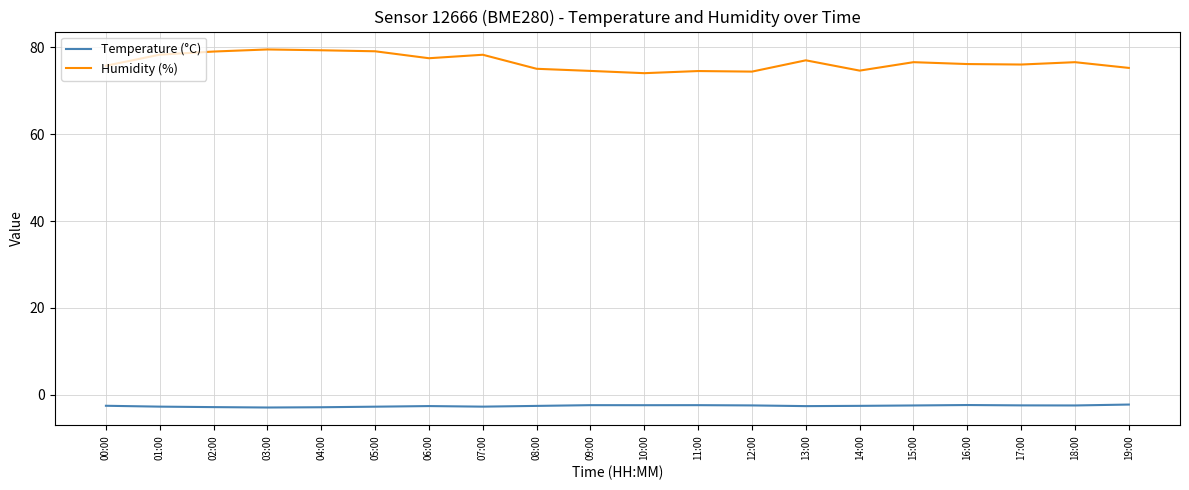

What position from the right is 00:00?

20